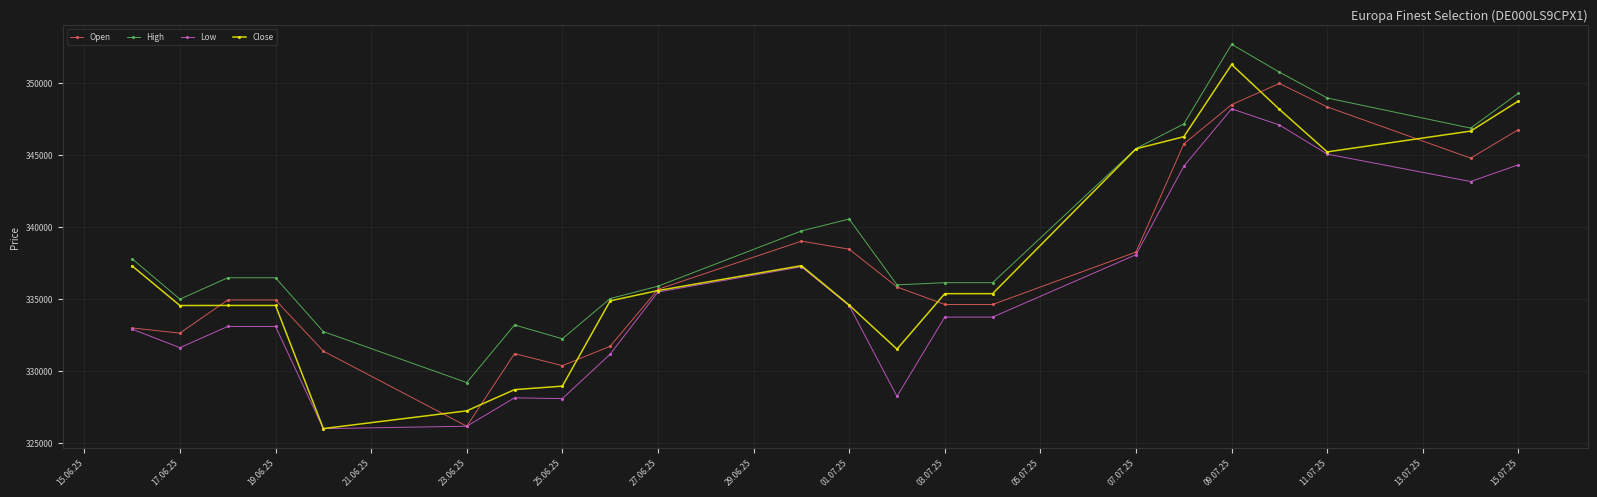

What is the greatest value displayed?

352699